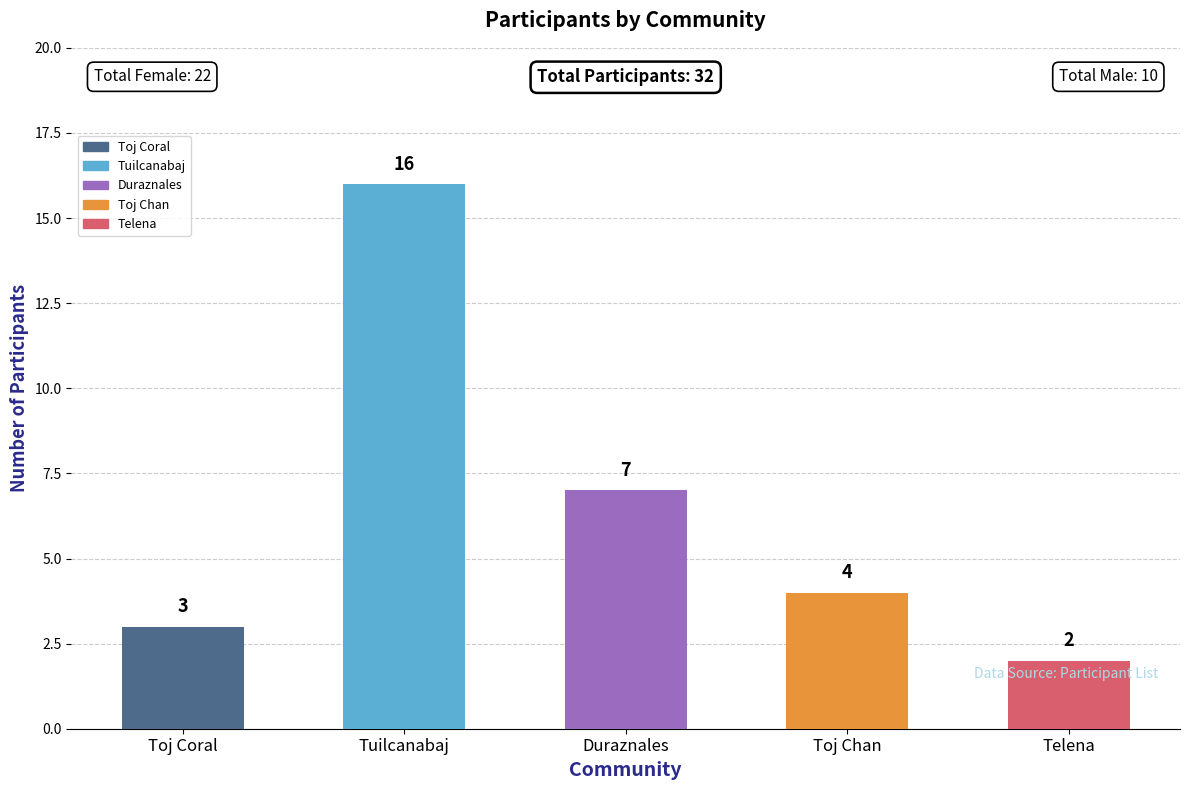

At which label is the value closest to 9?

Duraznales